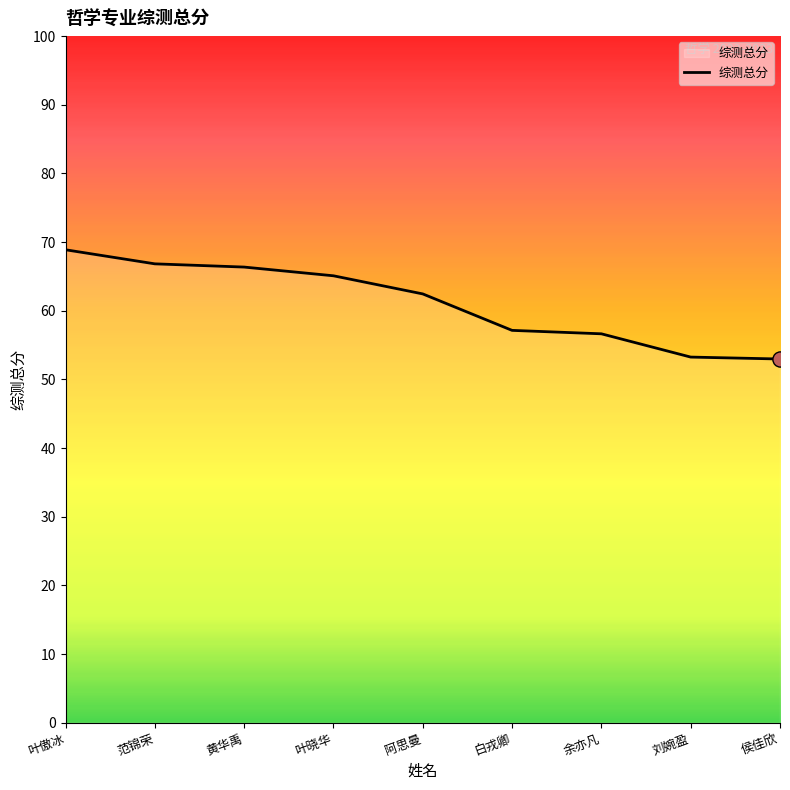

Approximately how many times larger is the value at 叶晓华 compared to 白戎卿?

1.1